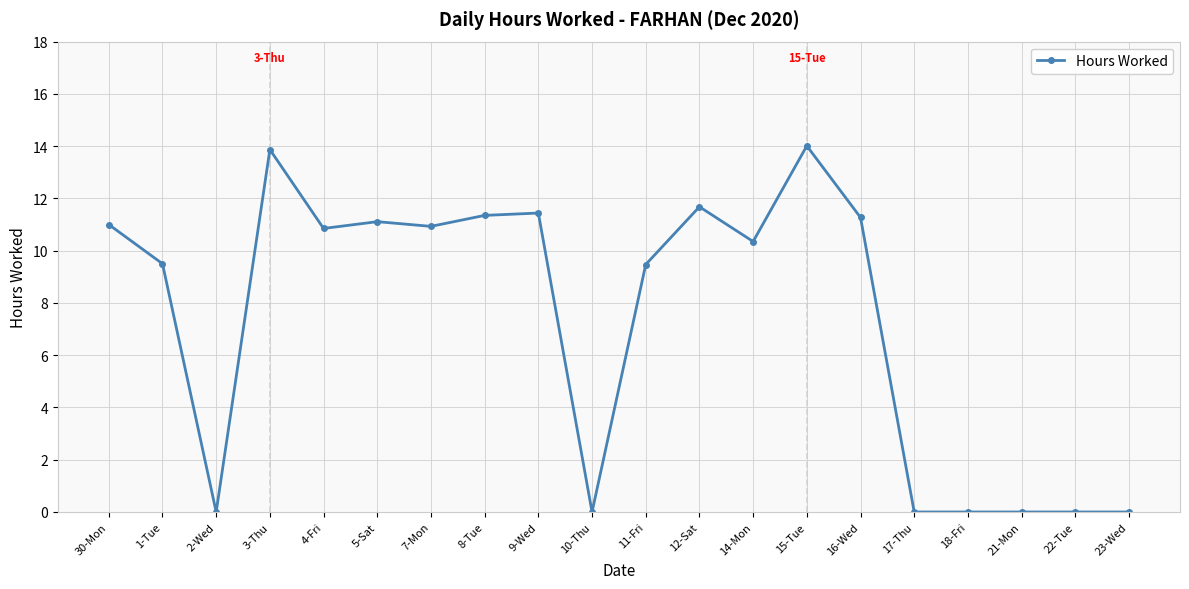

Between 1-Tue and 10-Thu, which is larger?

1-Tue